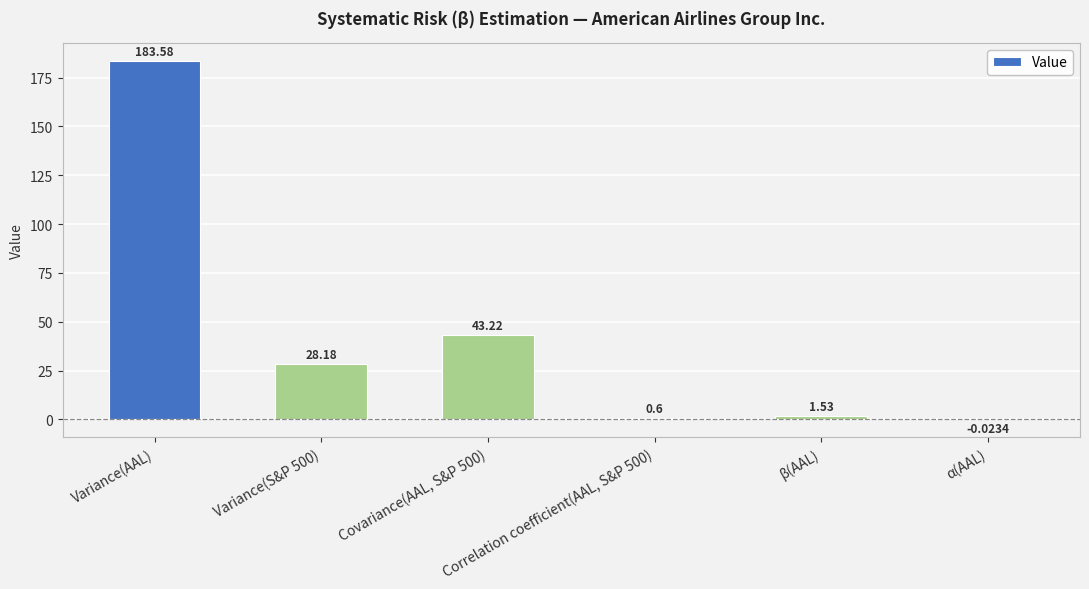

Does the chart contain stacked bars?

No